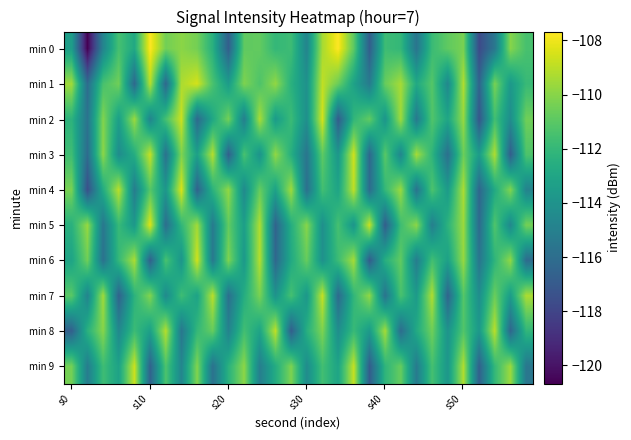

How many categories are shown in the chart?

30